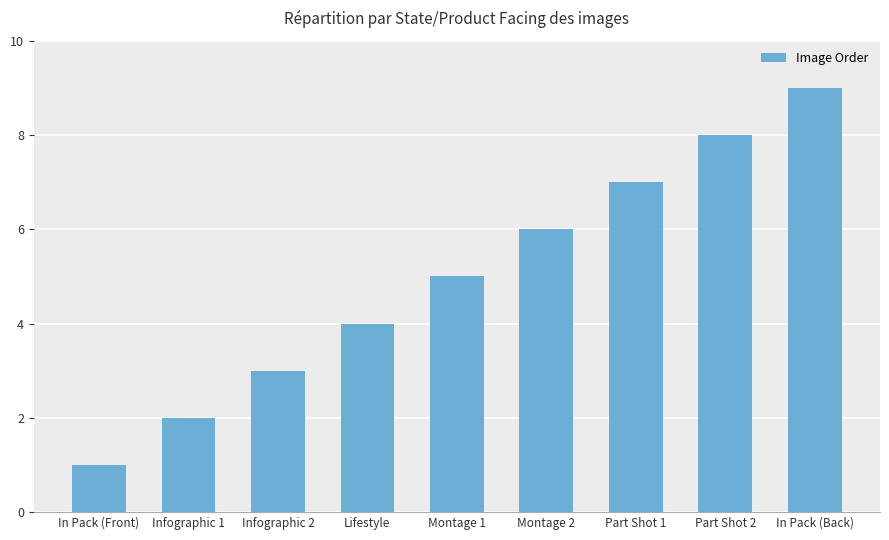

True or false: the data shows 5 at In Pack (Back).

False